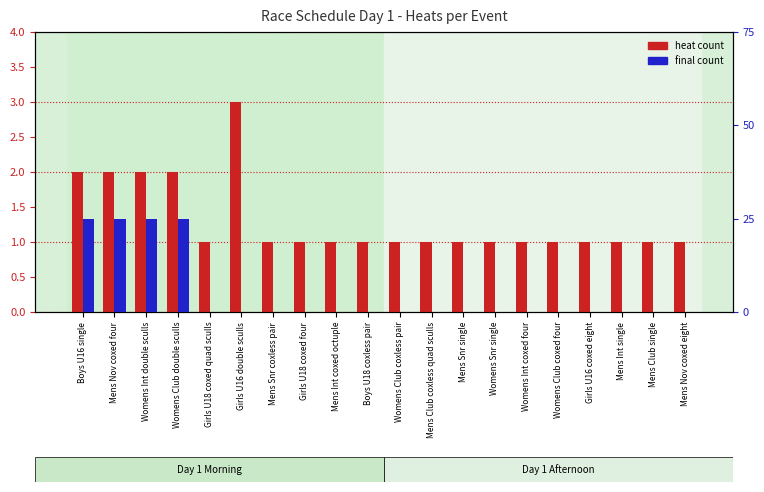

List the series in order of their peak value, lowest first.

final count, heat count